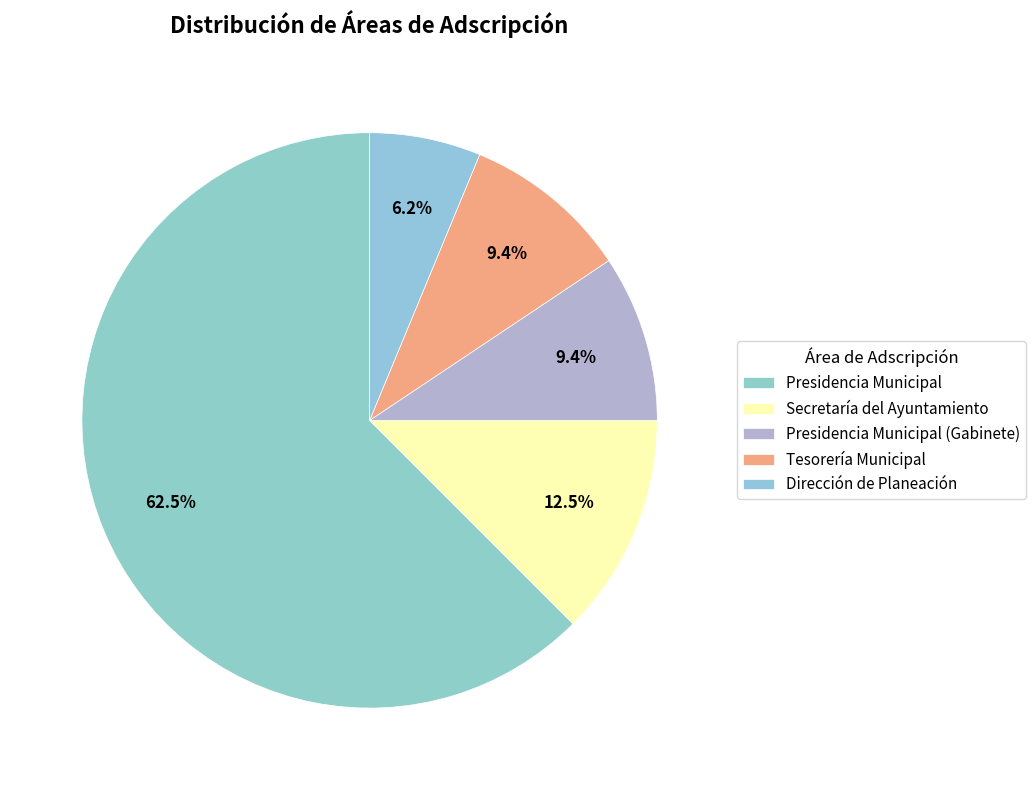

How many slices are in this pie chart?

5